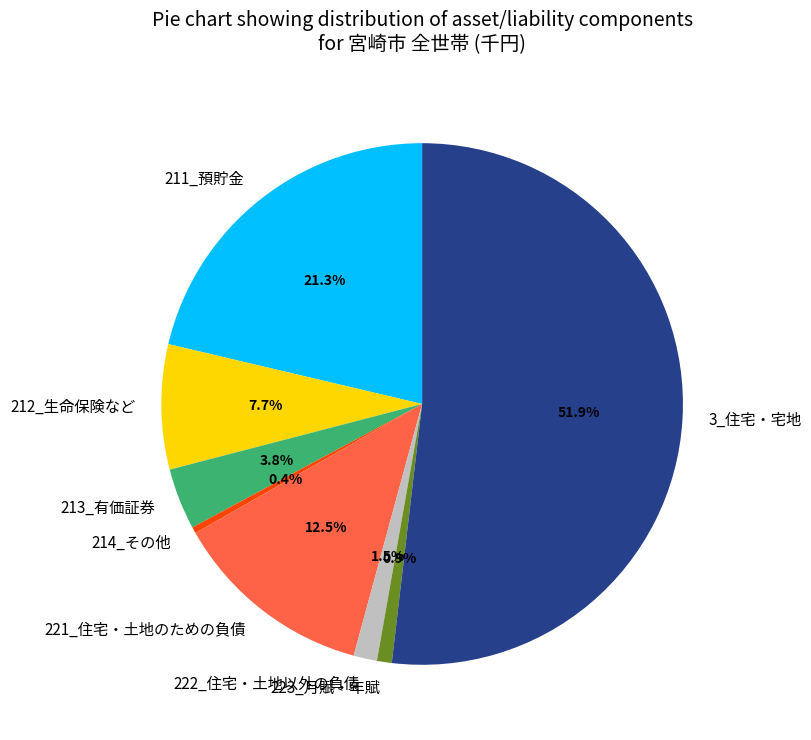

Does 213_有価証券 account for over 50% of the chart?

No